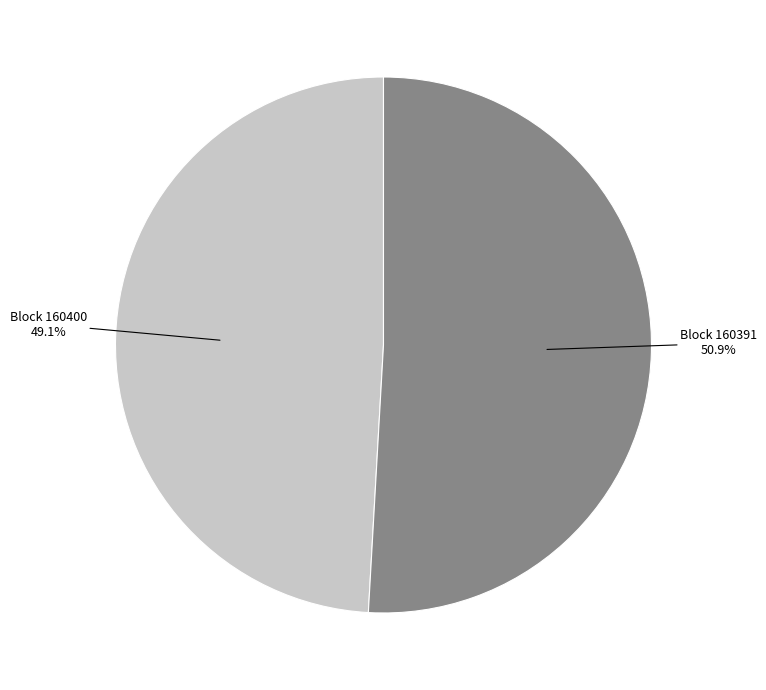

To the nearest percent, what is the average slice percentage?

50%